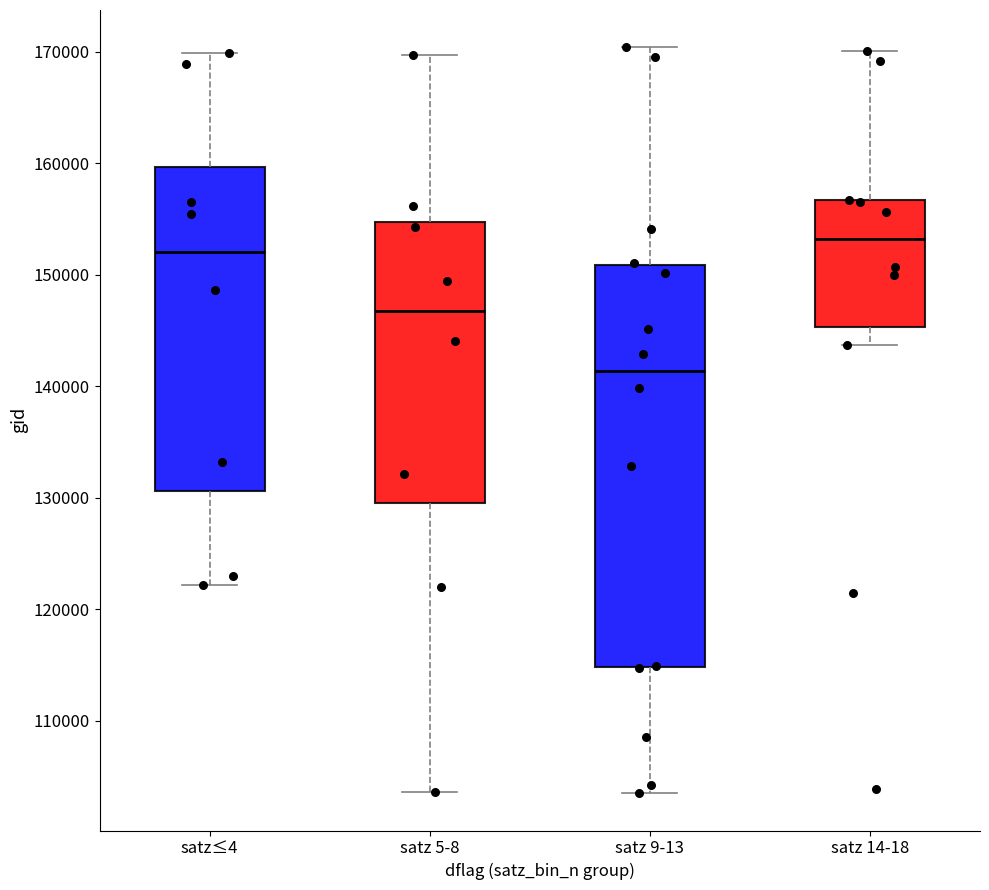

Where does the upper whisker of the box for satz 9-13 end on the y-axis? The values are not printed on the chart, so give them approximately, as read against the axis.

170000